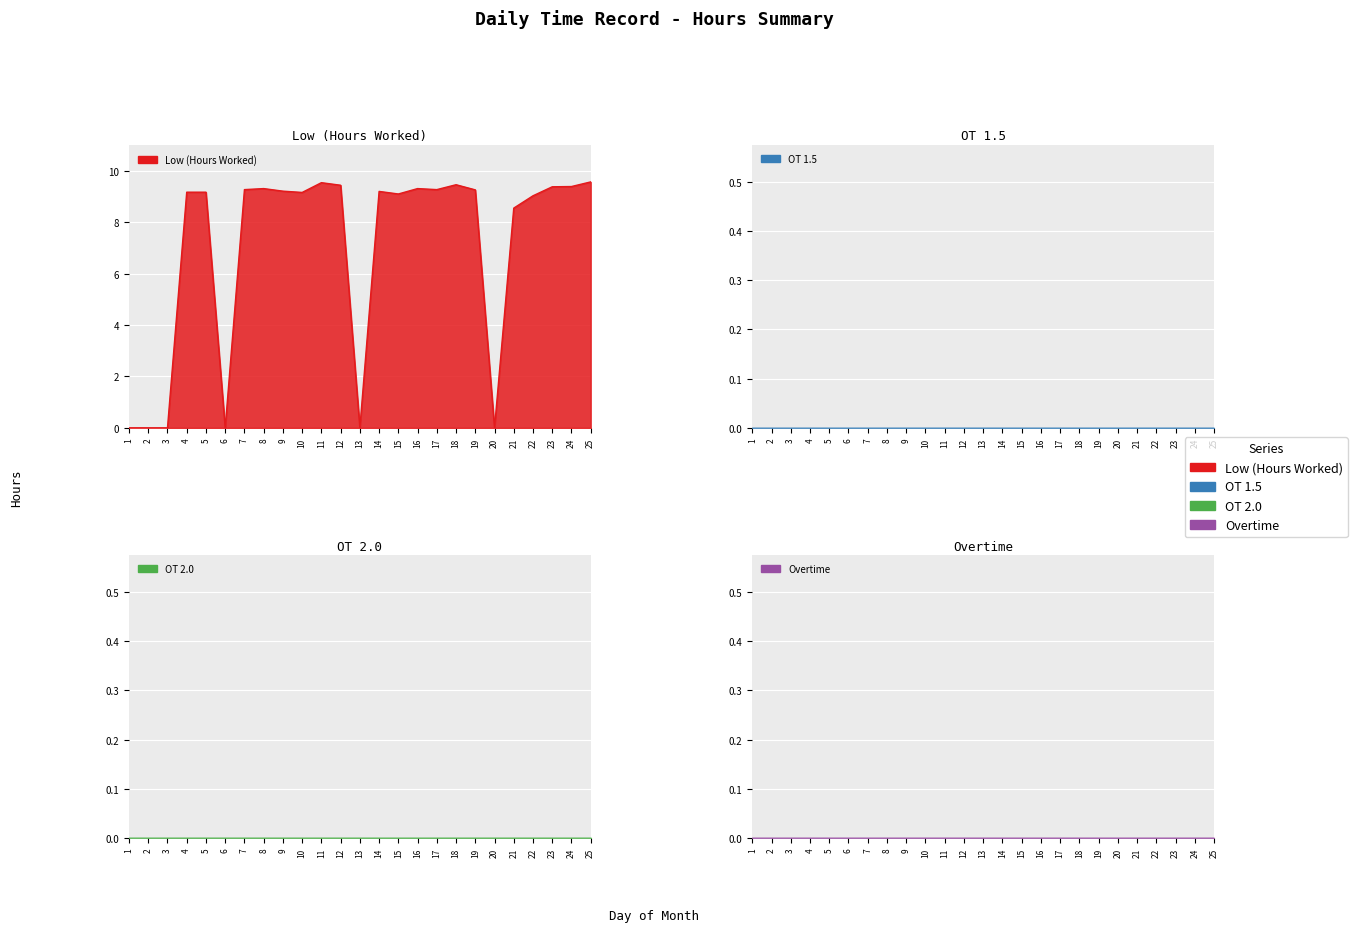

Where is the first local minimum for Low (Hours Worked)?

6